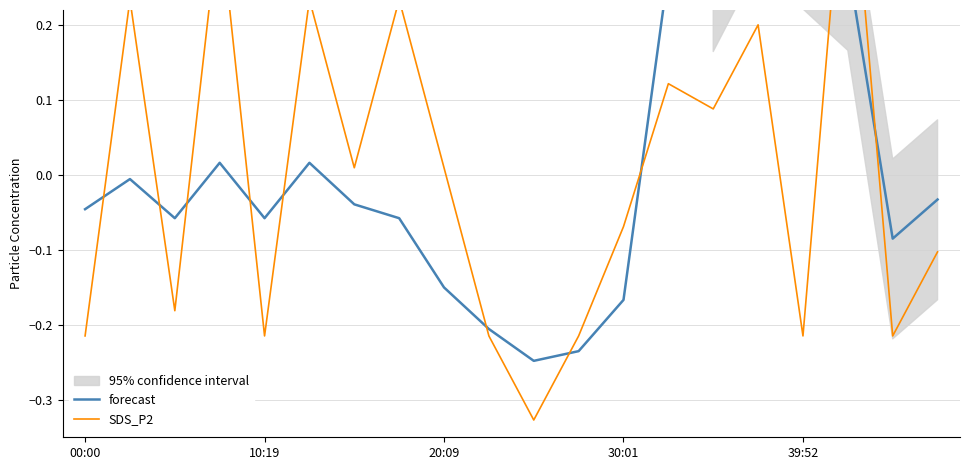

At which label does forecast reach its minimum?

10